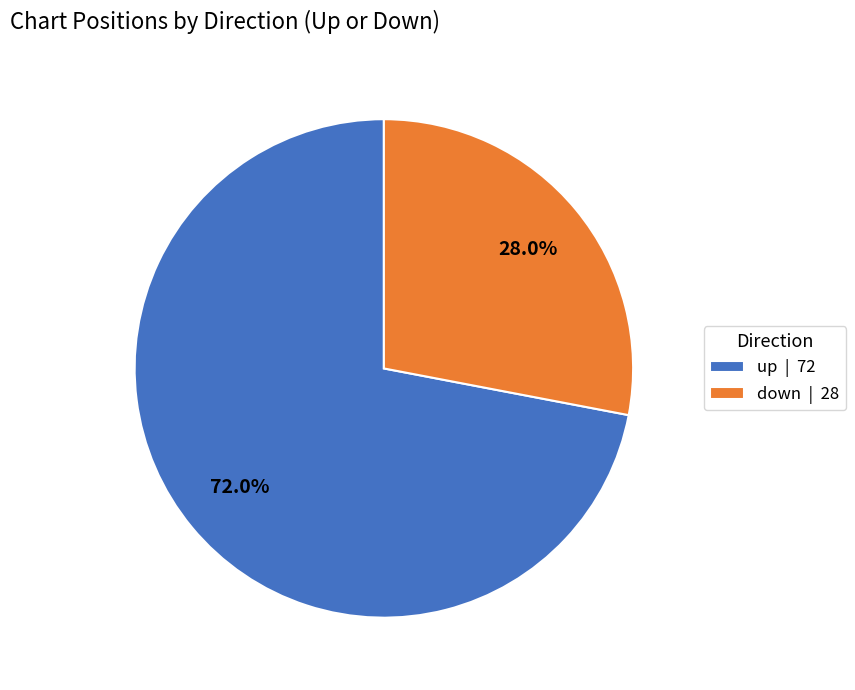

To the nearest percent, what is the combined percentage of down and up?

100%